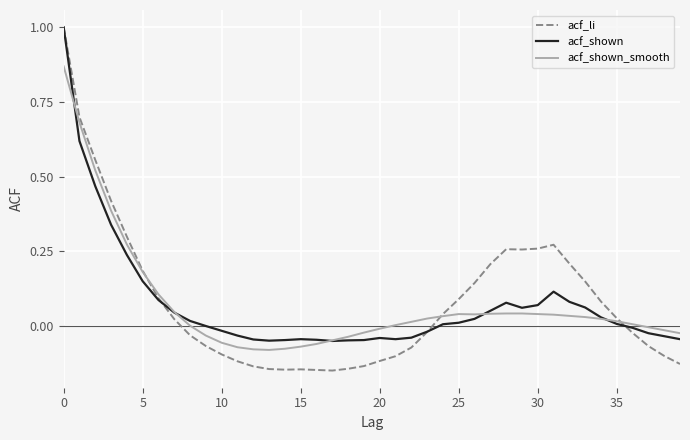

How many lines are shown in the chart?

3